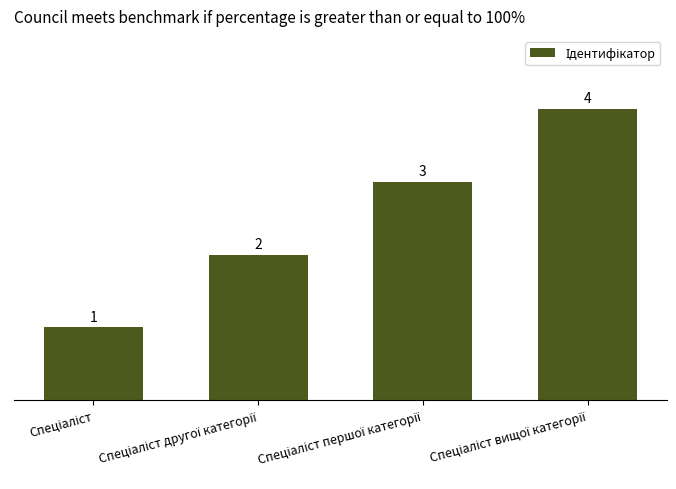

How many values are between 2 and 4?

3